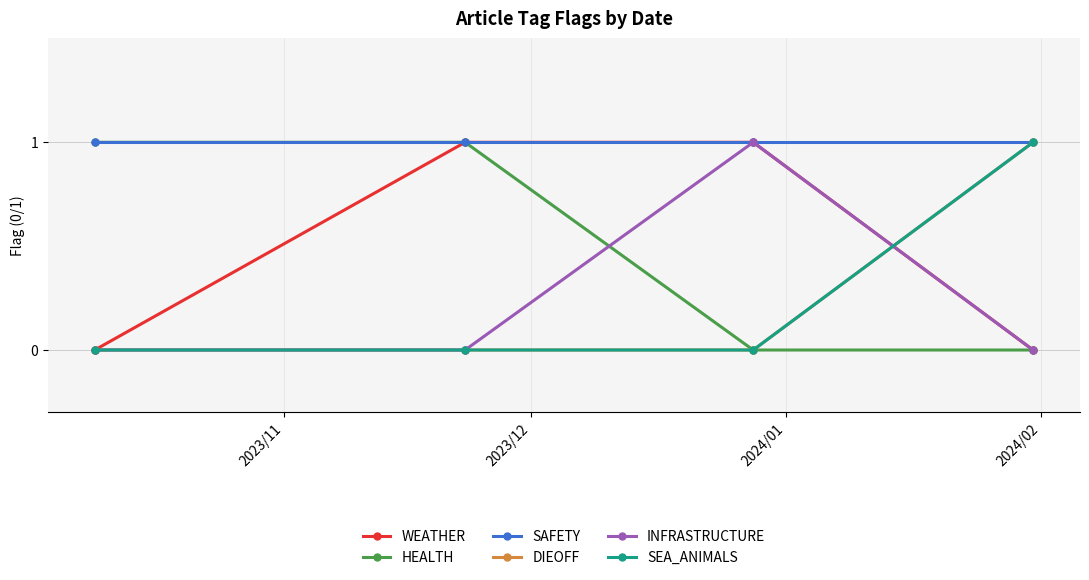

Which series ends up on top after the final intersection of DIEOFF and INFRASTRUCTURE?

DIEOFF